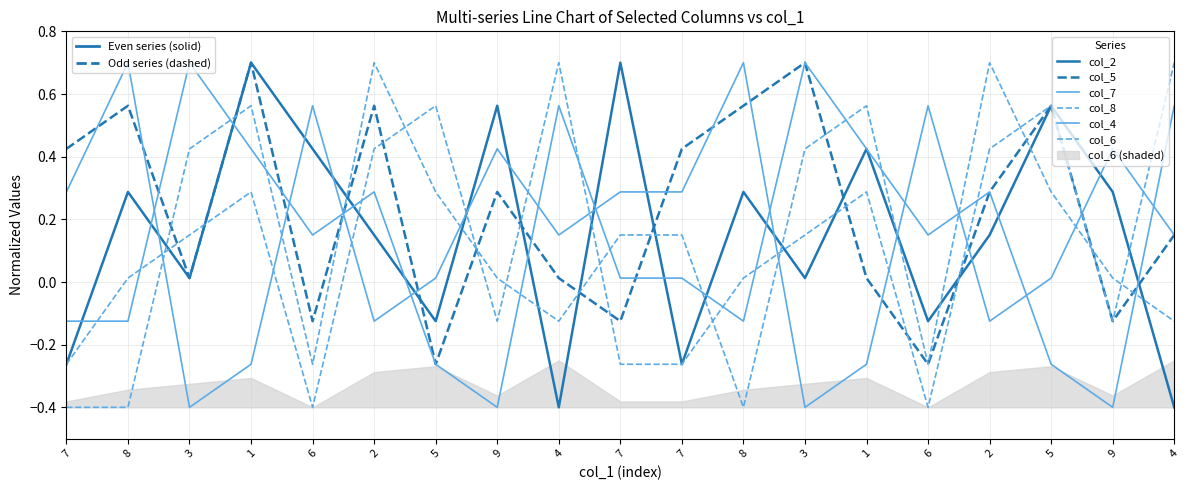

At which category is the sum across all series the highest?

1